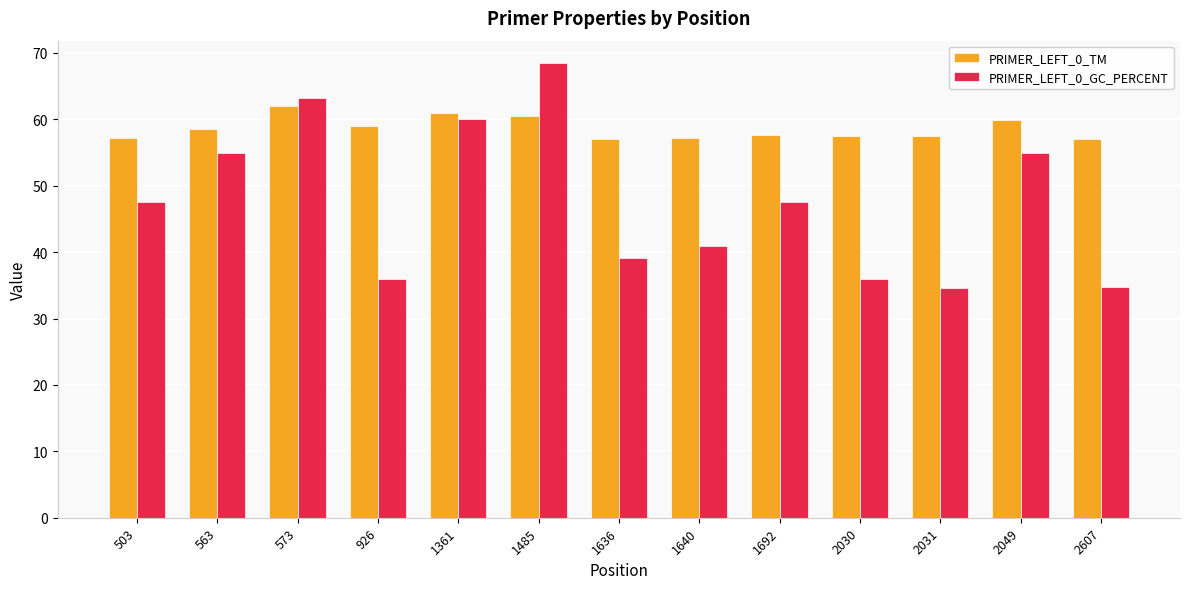

Between 2049 and 2607, which series saw the biggest shift?

PRIMER_LEFT_0_GC_PERCENT